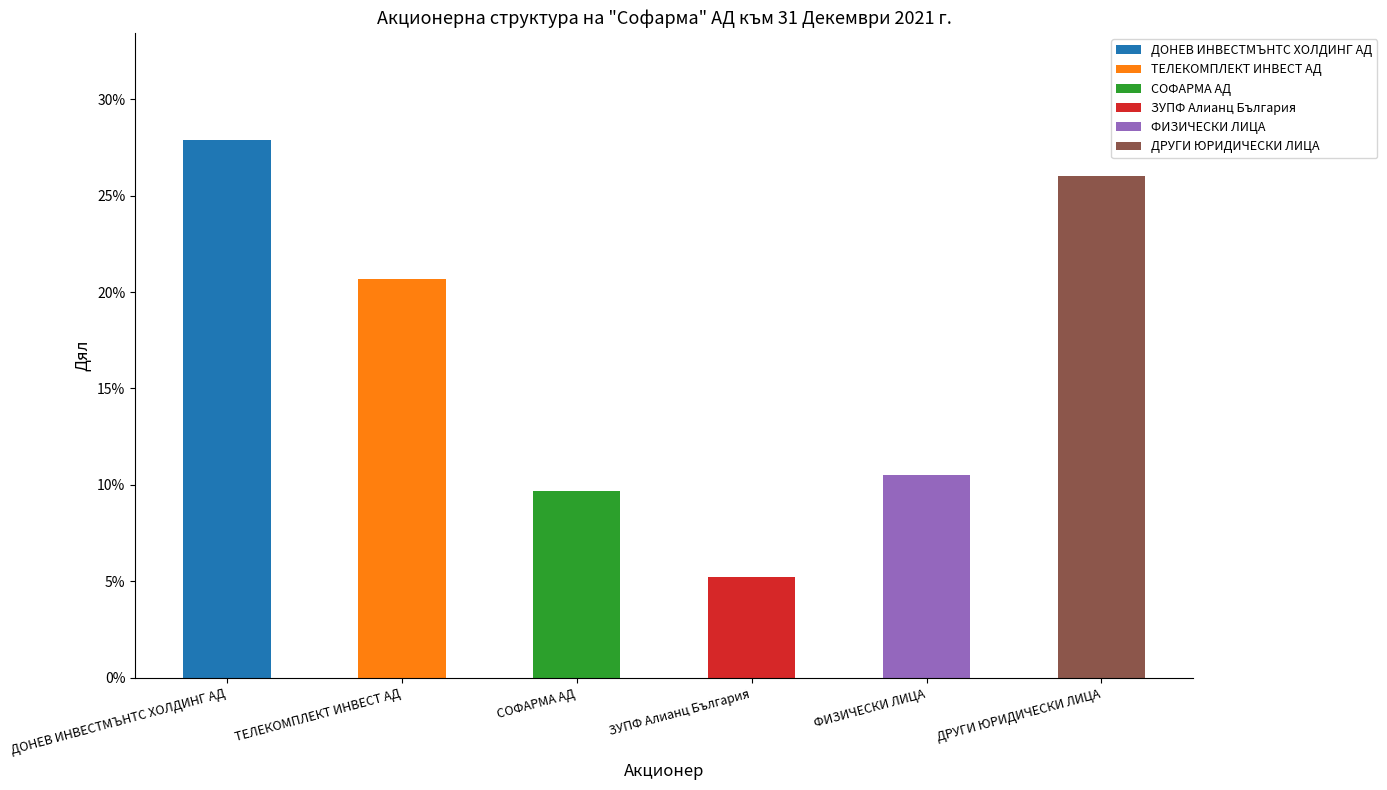

Between СОФАРМА АД and ТЕЛЕКОМПЛЕКТ ИНВЕСТ АД, which is larger?

СОФАРМА АД